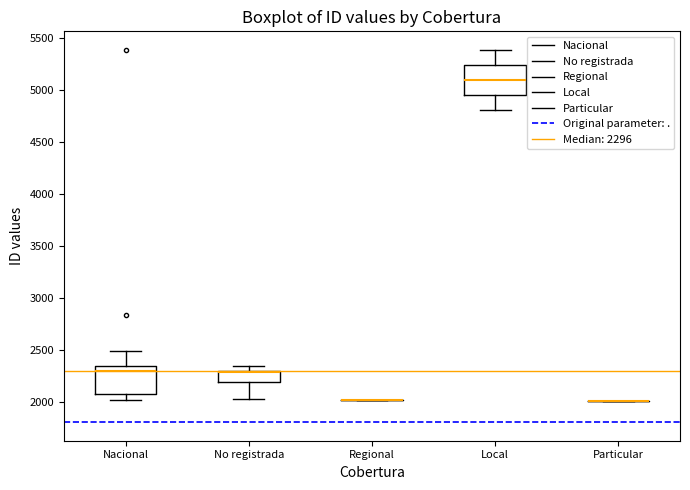

Reading left to right, transcribe this box plot: for each box, give where its median line is, the range the box spans, and where its two whiskers end, as read against the y-axis. The values are not printed on the chart, so give them approximately, as read against the axis.

Nacional: median 2300, box 2050 to 2350, whiskers 2000 to 2500
No registrada: median 2300 (drawn on the box's upper edge), box 2200 to 2300, whiskers 2050 to 2350
Regional: box collapsed to a line at 2050, whiskers 2050 to 2050
Local: median 5100, box 4950 to 5250, whiskers 4800 to 5400
Particular: box collapsed to a line at 2000, whiskers 2000 to 2000